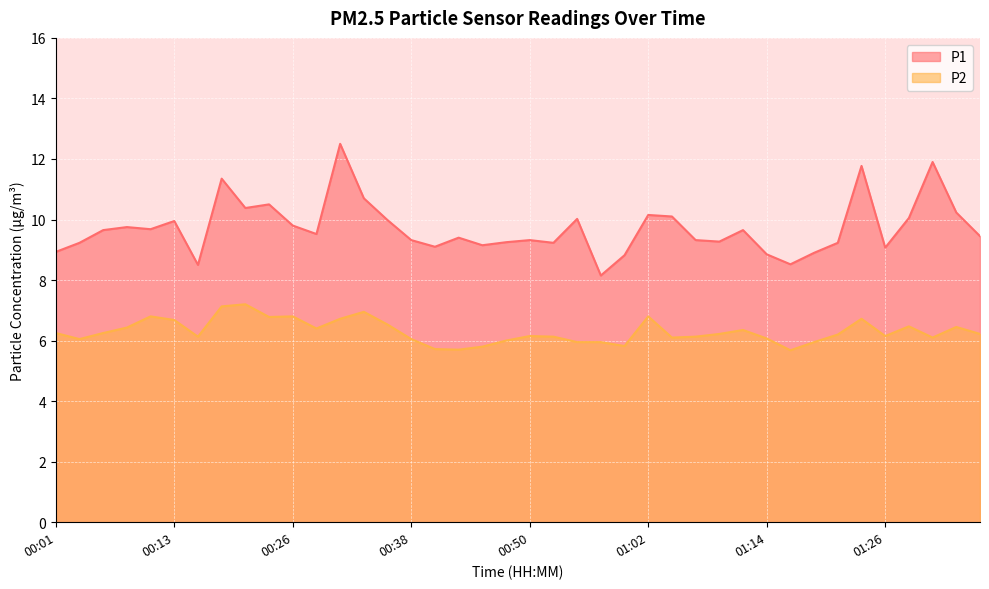

Reading left to right, transcribe all the data shown in this chart.

P1: 00:01=8.9	00:04=9.2	00:06=9.7	00:08=9.8	00:11=9.7	00:13=9.9	00:16=8.5	00:18=11.3	00:21=10.4	00:23=10.5	00:26=9.8	00:28=9.5	00:30=12.5	00:33=10.7	00:35=10.0	00:38=9.3	00:40=9.1	00:43=9.4	00:45=9.2	00:47=9.2	00:50=9.3	00:52=9.2	00:55=10.0	00:57=8.2	01:00=8.8	01:02=10.2	01:04=10.1	01:07=9.3	01:09=9.3	01:12=9.7	01:14=8.8	01:17=8.5	01:19=8.9	01:21=9.2	01:24=11.8	01:26=9.1	01:29=10.1	01:31=11.9	01:34=10.2	01:36=9.4
P2: 00:01=6.2	00:04=6.0	00:06=6.2	00:08=6.4	00:11=6.8	00:13=6.7	00:16=6.1	00:18=7.1	00:21=7.2	00:23=6.8	00:26=6.8	00:28=6.4	00:30=6.7	00:33=7.0	00:35=6.5	00:38=6.0	00:40=5.7	00:43=5.7	00:45=5.8	00:47=6.0	00:50=6.2	00:52=6.1	00:55=6.0	00:57=6.0	01:00=5.8	01:02=6.8	01:04=6.1	01:07=6.1	01:09=6.2	01:12=6.3	01:14=6.1	01:17=5.7	01:19=6.0	01:21=6.2	01:24=6.7	01:26=6.2	01:29=6.5	01:31=6.1	01:34=6.5	01:36=6.2